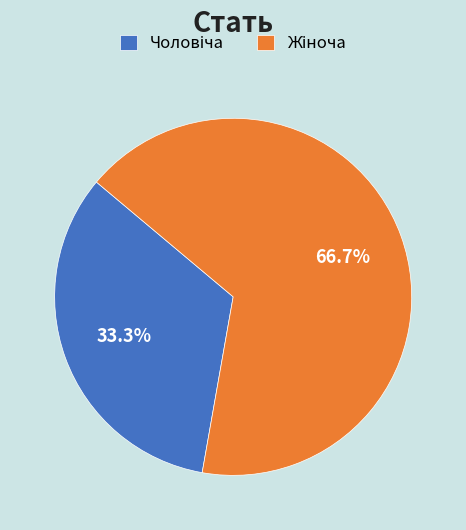

True or false: Жіноча accounts for 55% of the total.

False